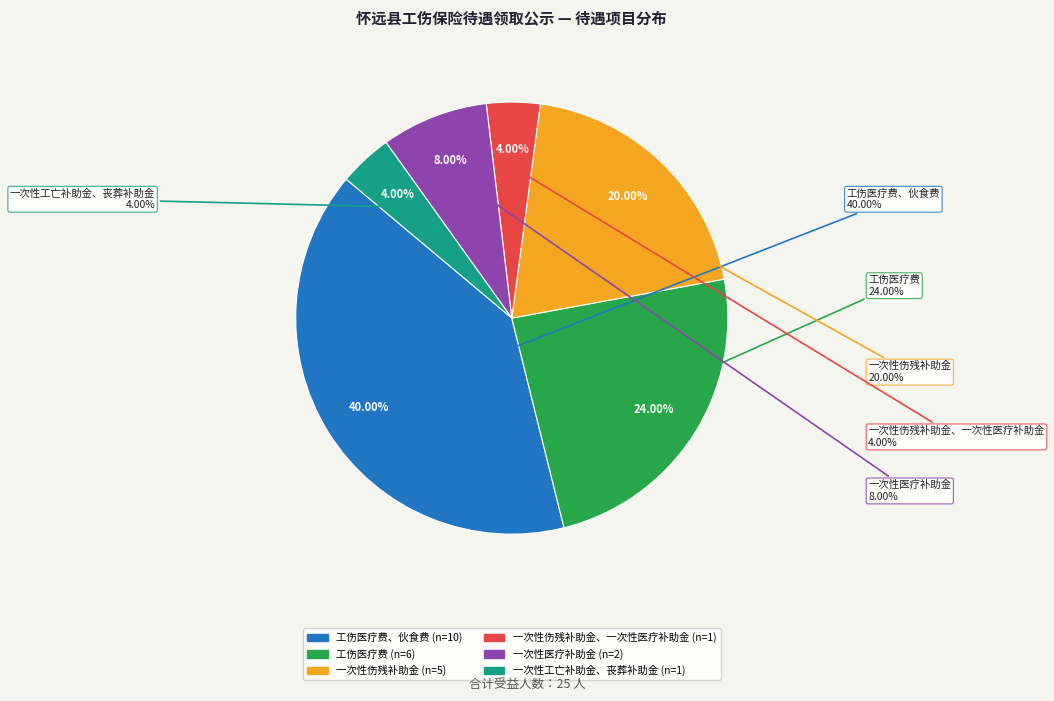

The 工伤医疗费 slice represents 24% of the pie. True or false?

True